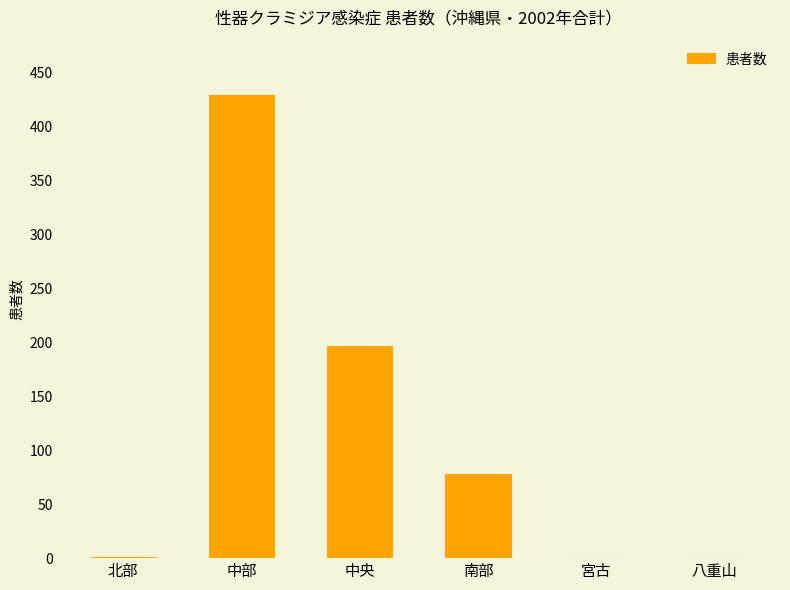

The value at 南部 is 78. True or false?

True